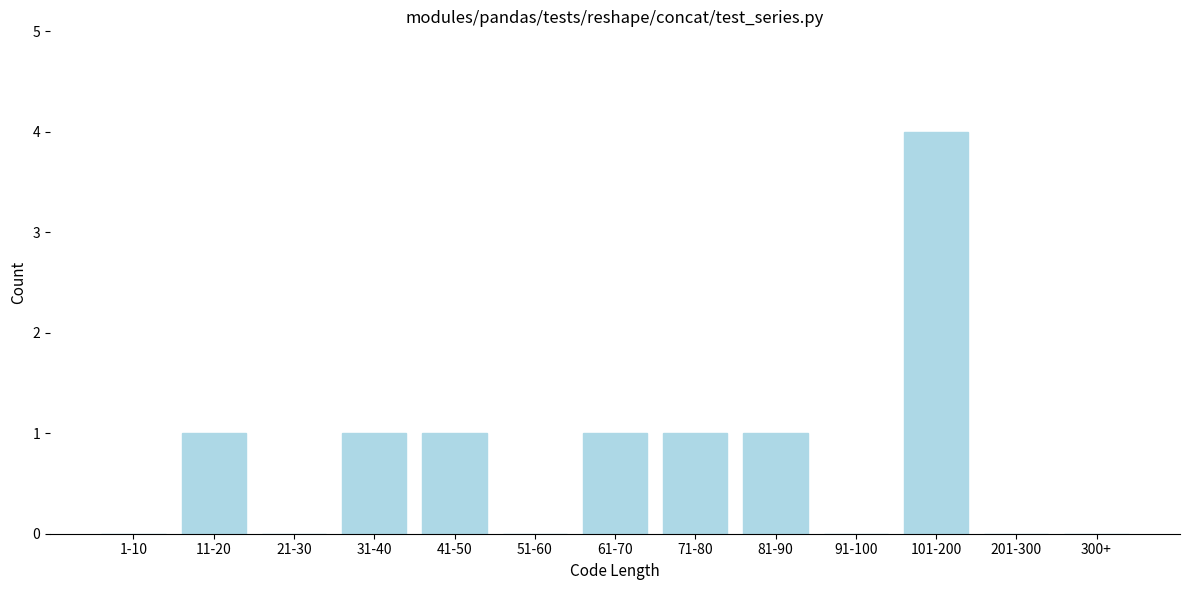

Which label corresponds to the largest value in the chart?

101-200